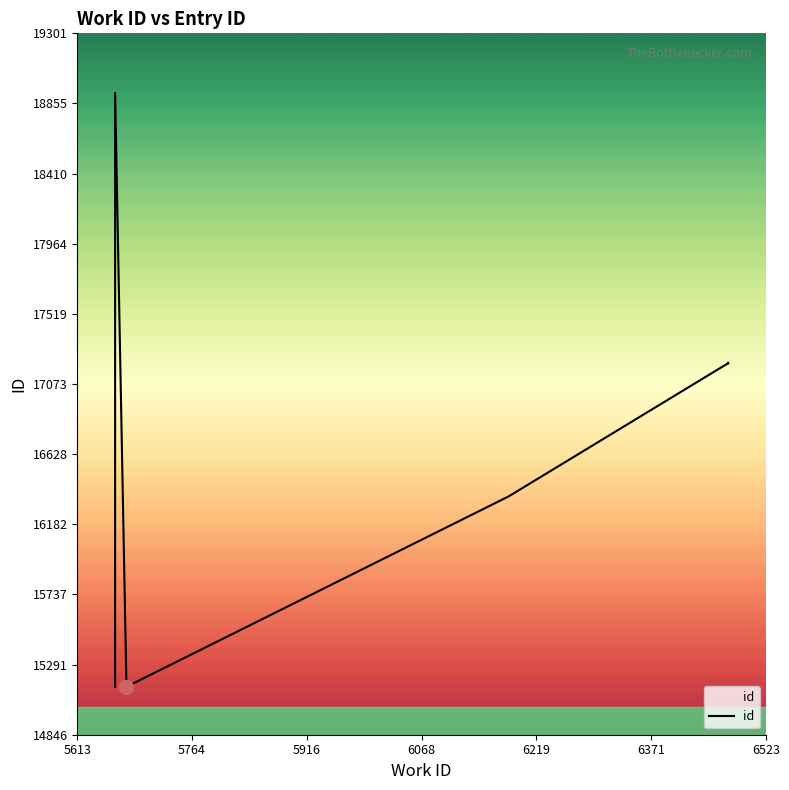

True or false: the data shows 26181 at 5764.

False